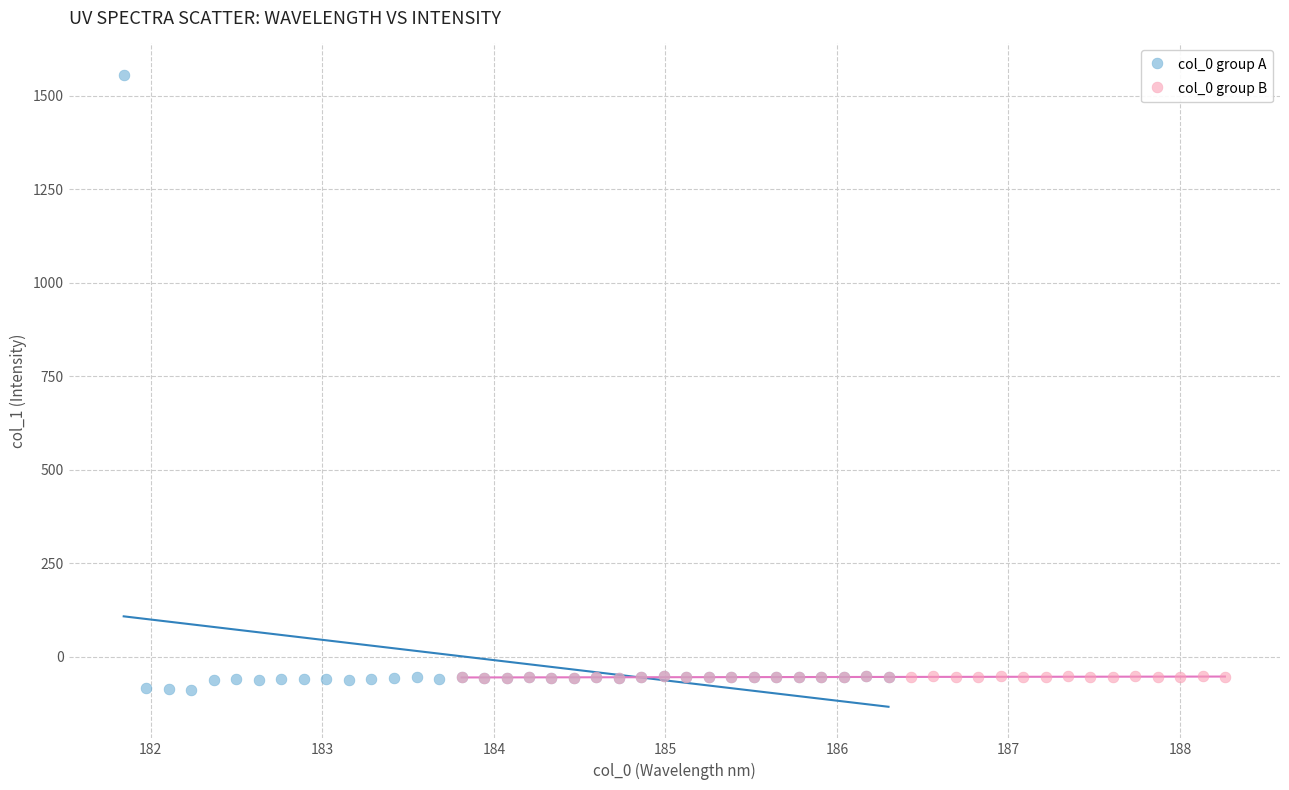

Which series has the largest Y range (max minus min)?

col_0 group A